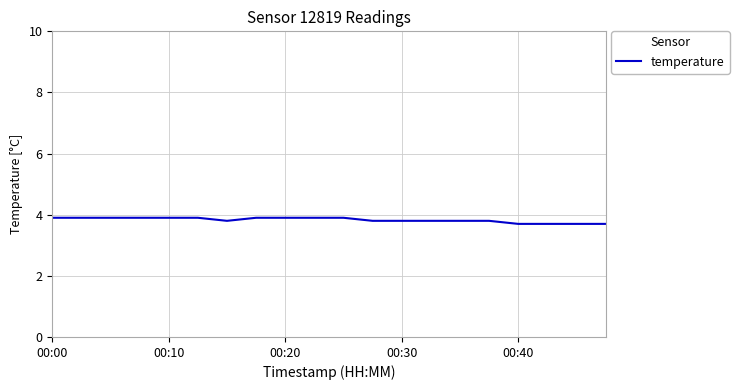

What is the minimum value shown in the chart?

3.7